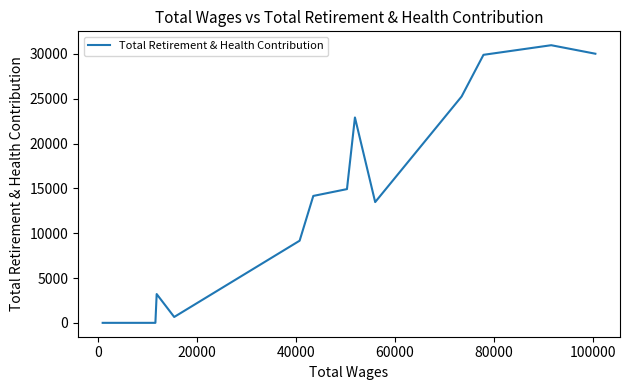

What is the maximum value shown in the chart?

30965